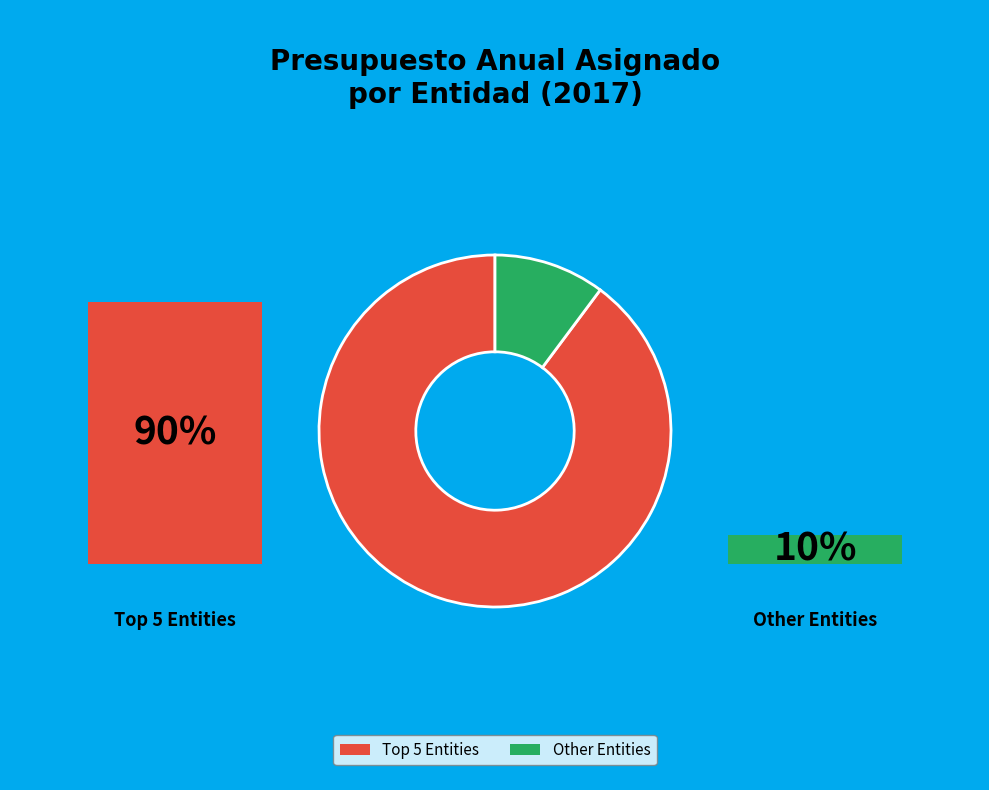

Does any single category account for the majority?

Yes